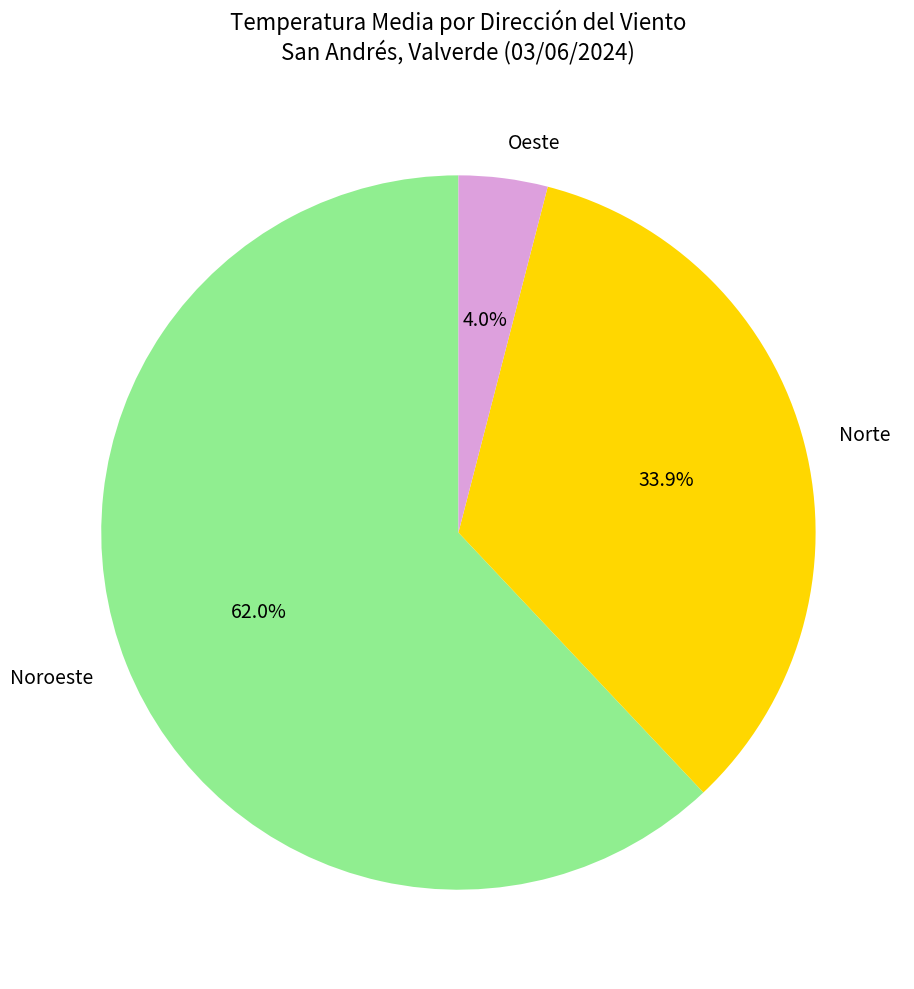

What percentage is the Oeste slice, to the nearest percent?

4%